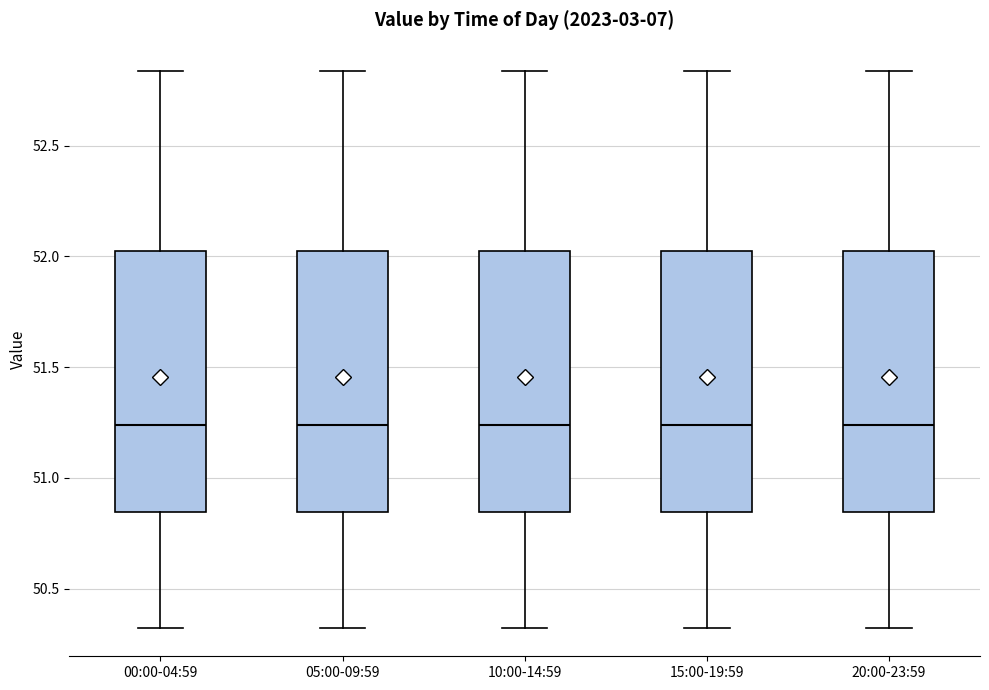

Where is the lower edge of the box for 15:00-19:59 on the y-axis? The values are not printed on the chart, so give them approximately, as read against the axis.

50.85